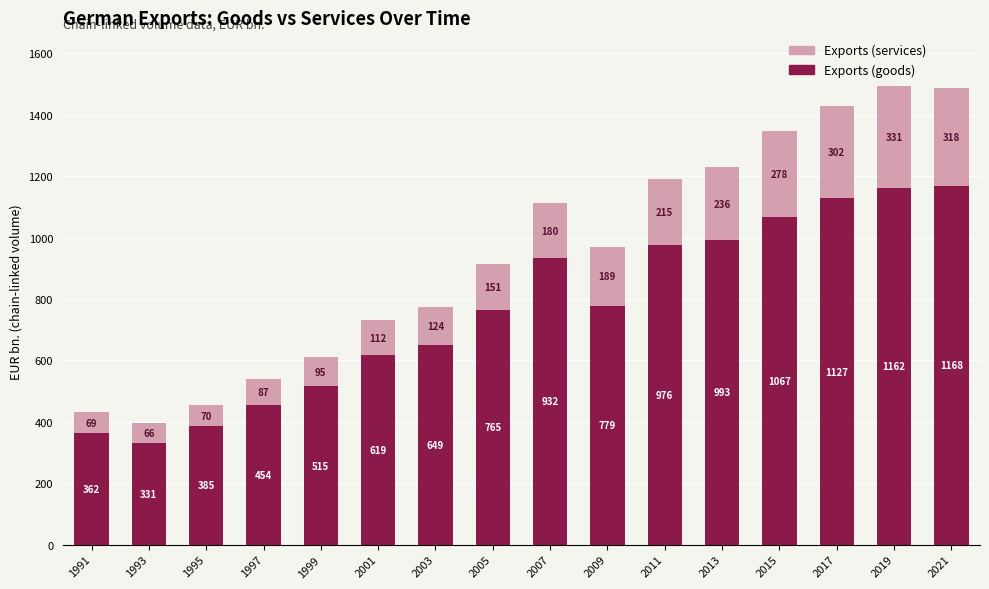

The Exports (goods) series shows 478.4 at 2009. True or false?

False